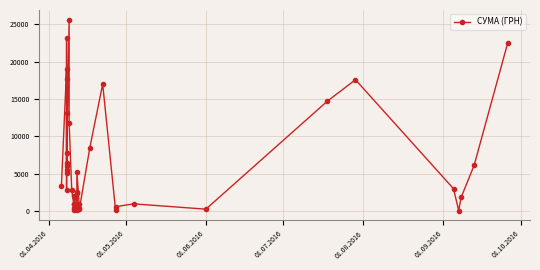

What is the average value?

6516.1